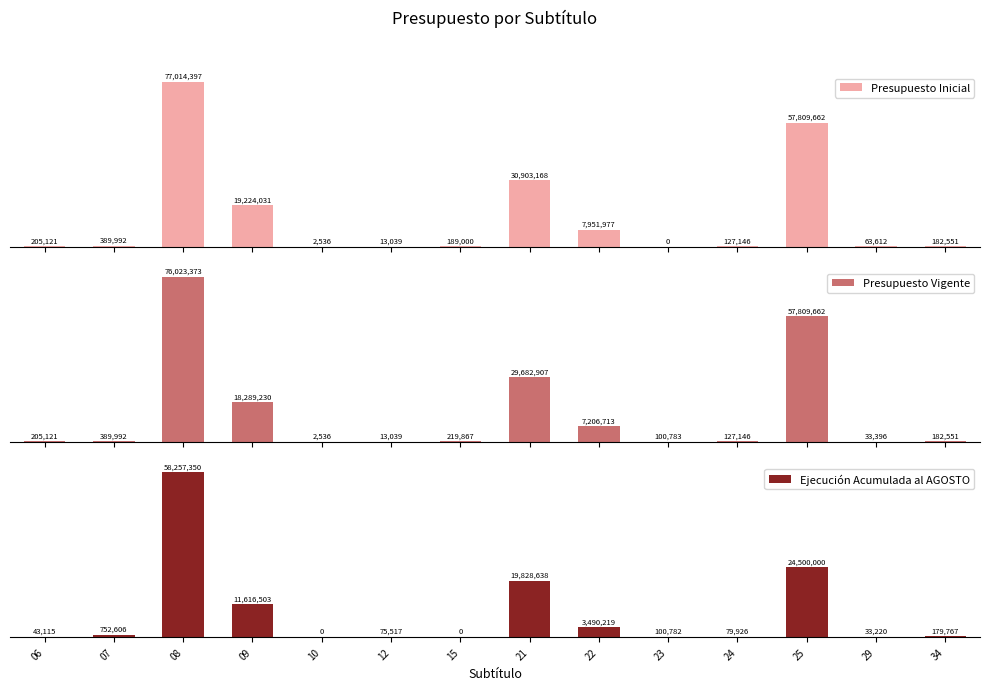

Which has a higher value, 10 or 23?

10